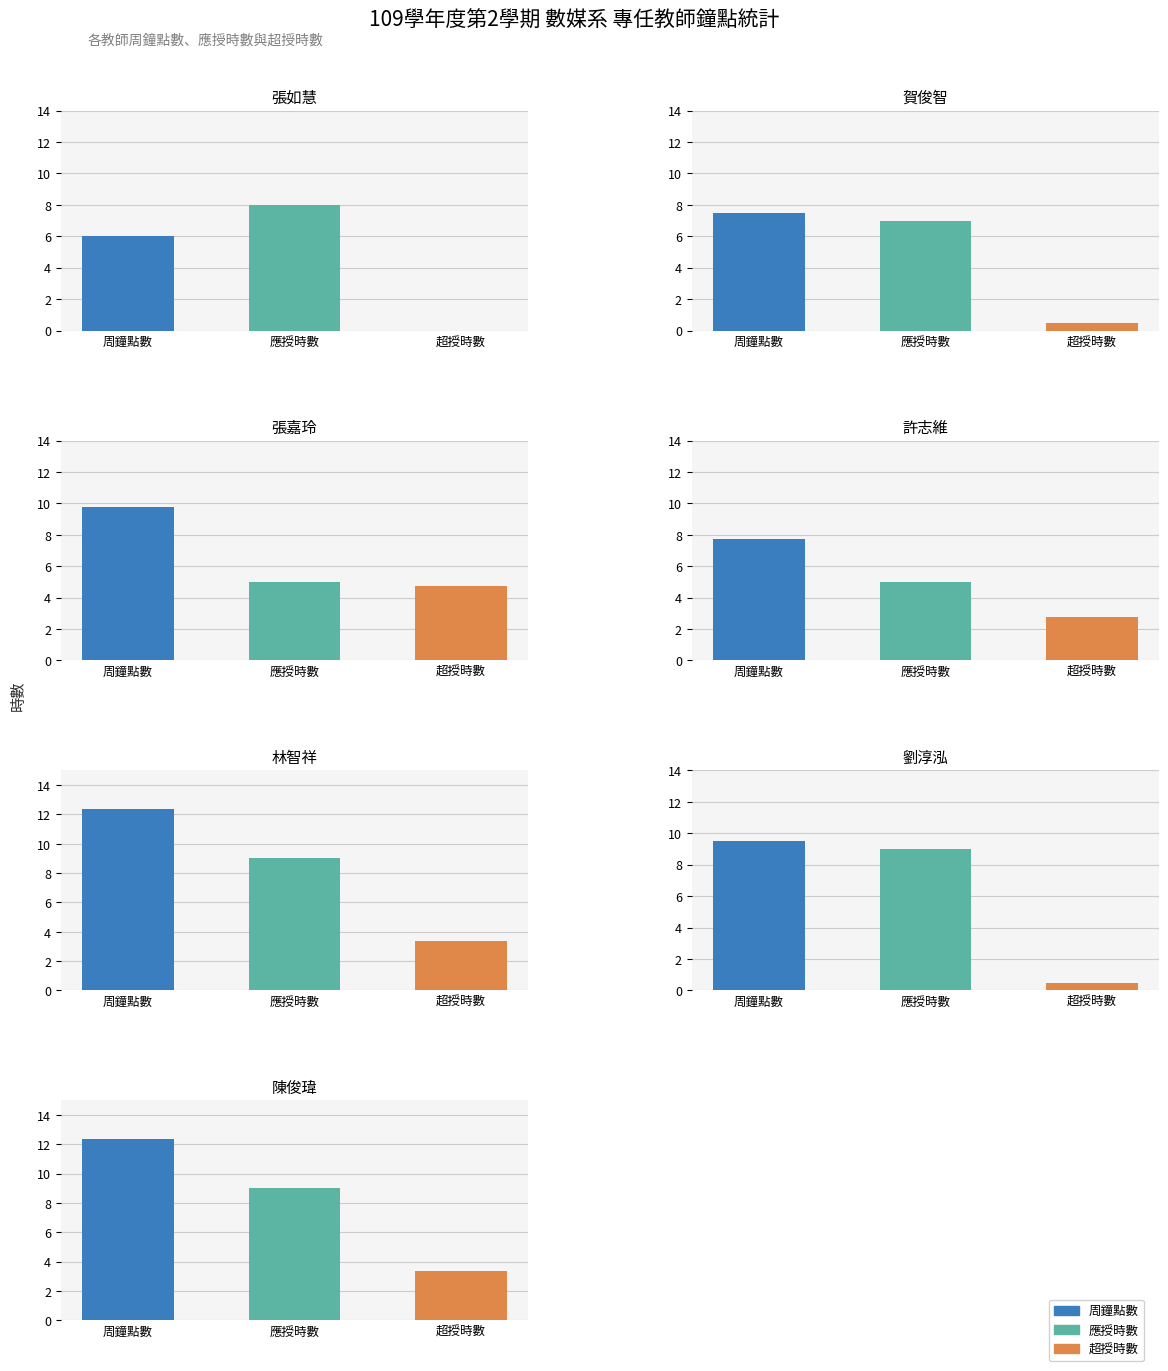

Count the number of data series in this chart.

3